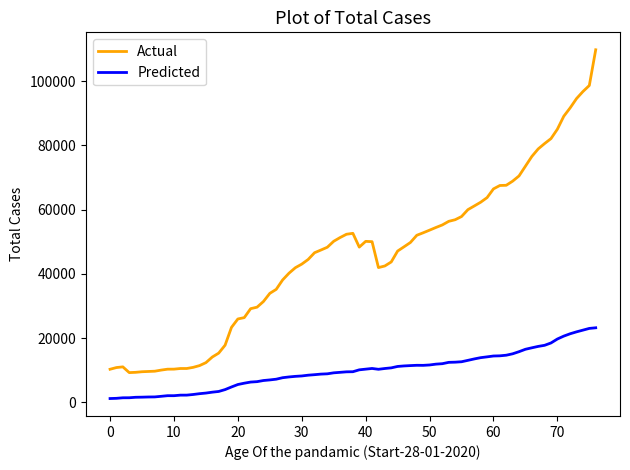

Which series has the largest range (max minus min)?

Actual